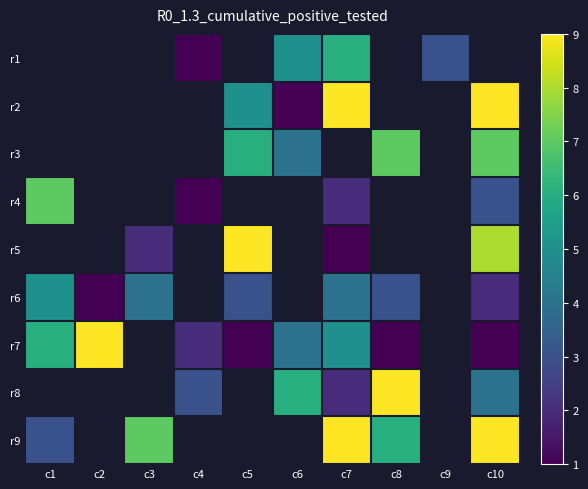

How many data points does each series have?

10